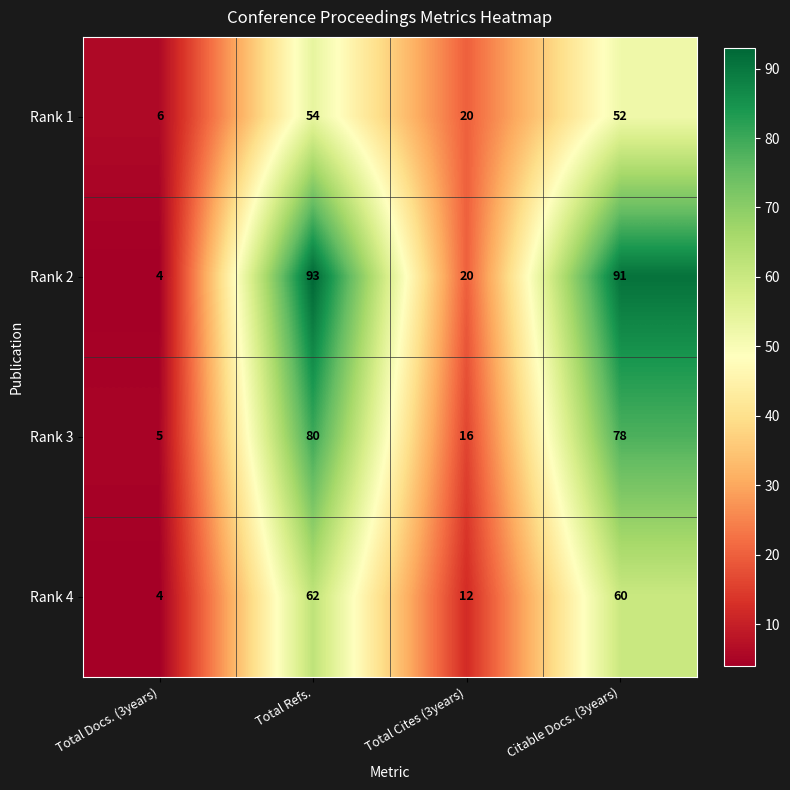

Where does the Rank 3 series first go above 78?

Total Refs.